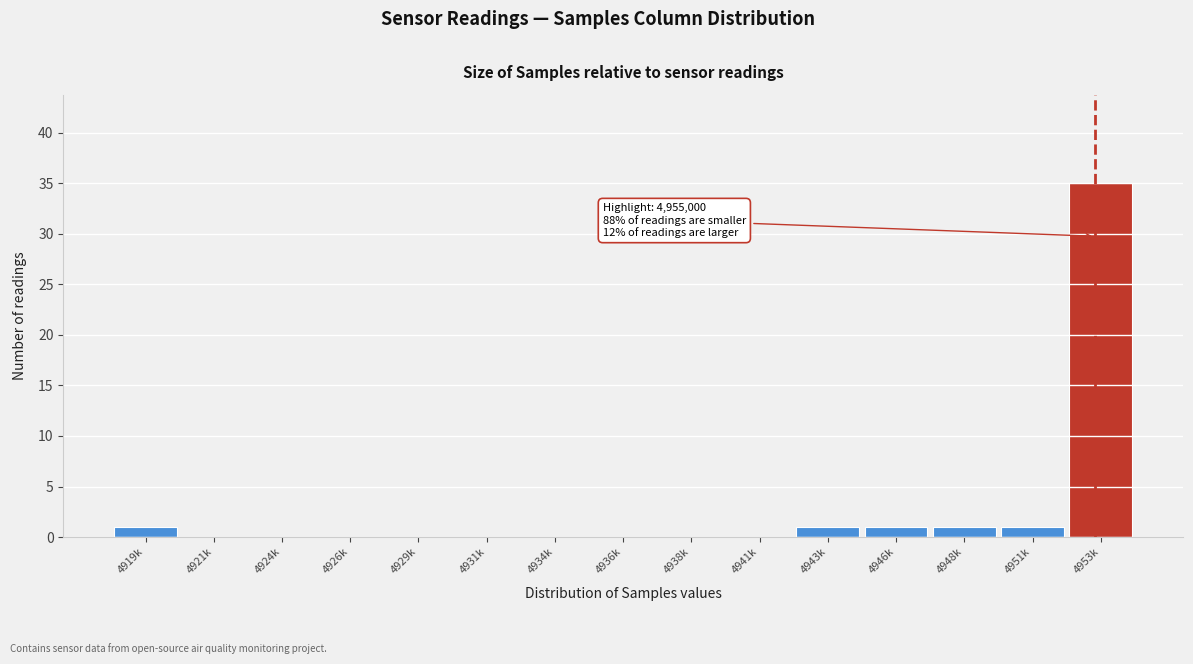

Reading left to right, list all the values displayed in this chart.

4919k=1	4921k=0	4924k=0	4926k=0	4929k=0	4931k=0	4934k=0	4936k=0	4938k=0	4941k=0	4943k=1	4946k=1	4948k=1	4951k=1	4953k=35